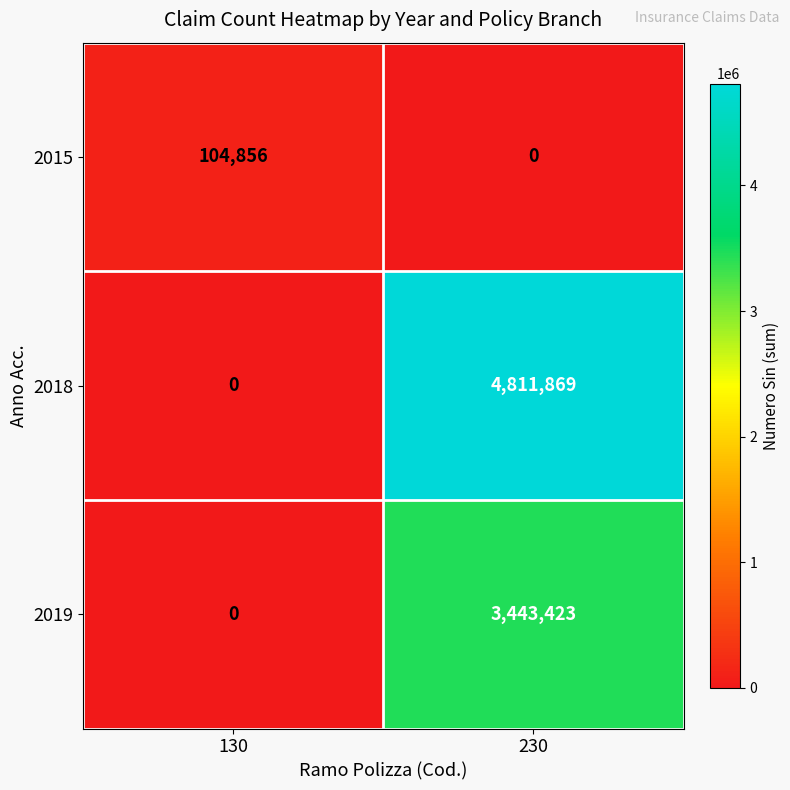

What is the average value of the 2019 series?

1721712